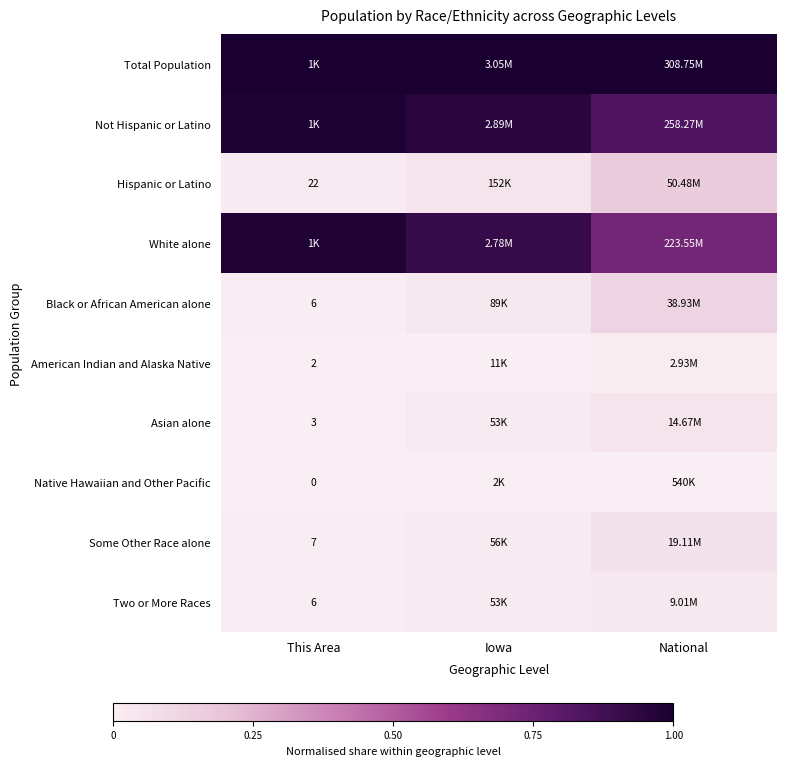

At Iowa, list the series in order from largest to smallest.

Total Population, Not Hispanic or Latino, White alone, Hispanic or Latino, Black or African American alone, Some Other Race alone, Two or More Races, Asian alone, American Indian and Alaska Native, Native Hawaiian and Other Pacific